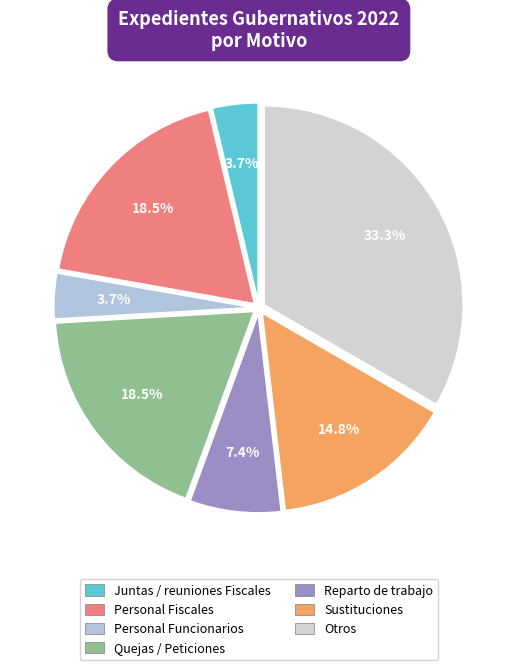

How many slices are in this pie chart?

7